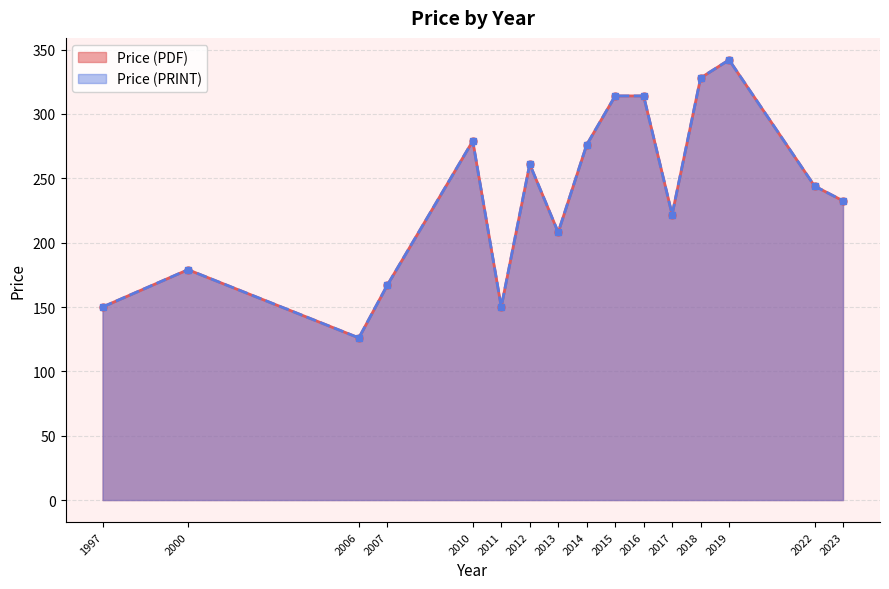

Which series has the largest total across all categories?

Price (PDF)